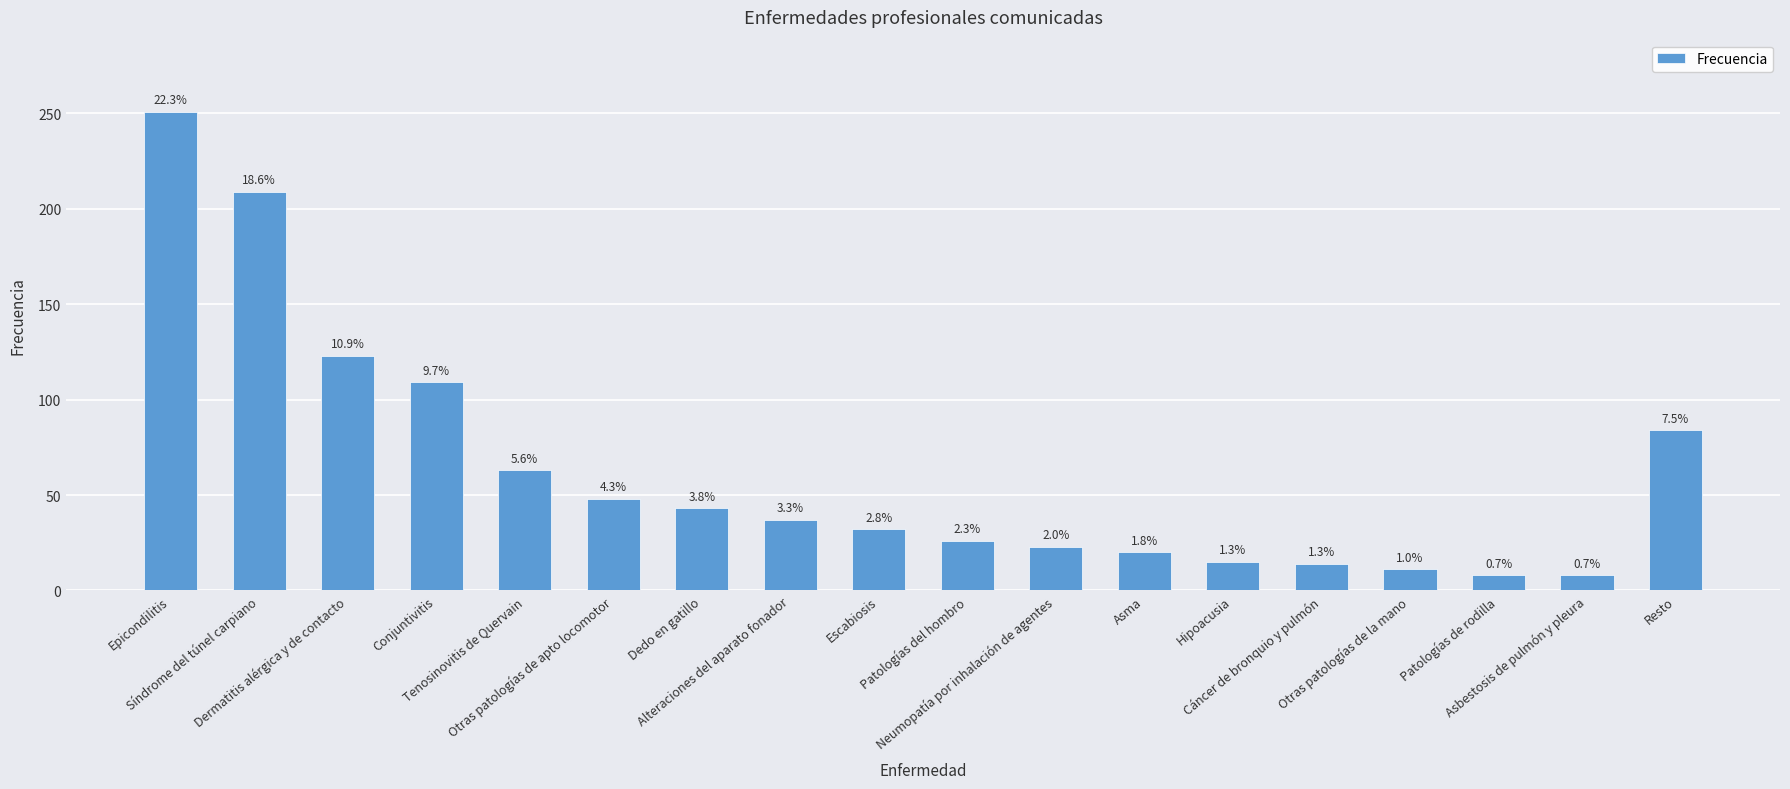

List the labels in order of value, largest first.

Epicondilitis, Síndrome del túnel carpiano, Dermatitis alérgica y de contacto, Conjuntivitis, Resto, Tenosinovitis de Quervain, Otras patologías de apto locomotor, Dedo en gatillo, Alteraciones del aparato fonador, Escabiosis, Patologías del hombro, Neumopatía por inhalación de agentes, Asma, Hipoacusia, Cáncer de bronquio y pulmón, Otras patologías de la mano, Patologías de rodilla, Asbestosis de pulmón y pleura